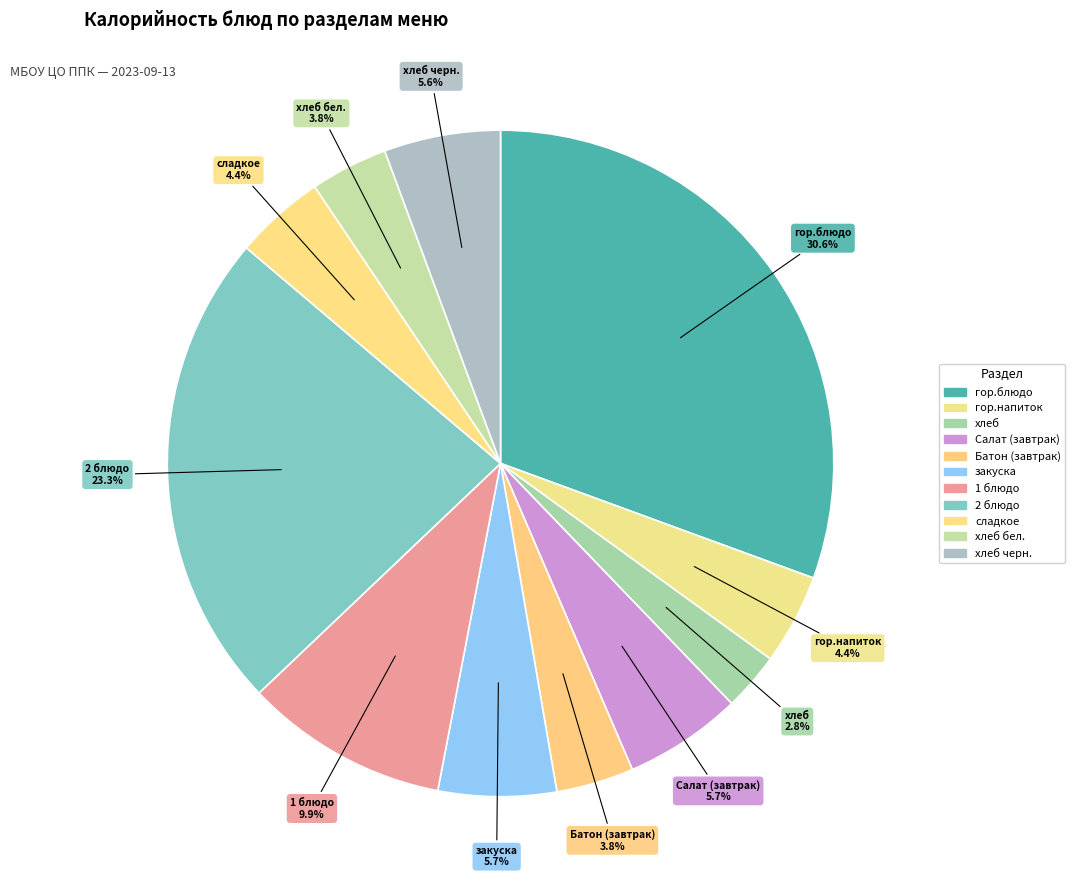

To the nearest percent, what is the difference between the largest and smallest slice percentages?

28%